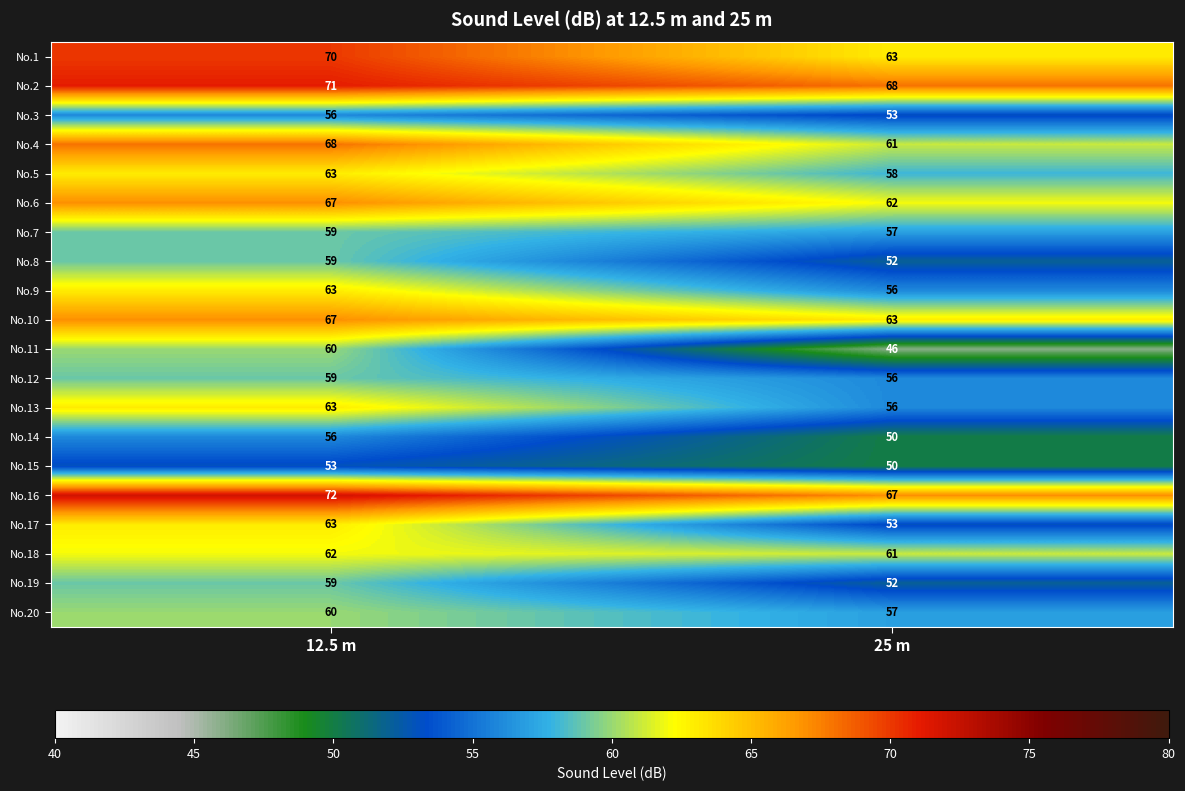

The No.12 series shows 82 at 25 m. True or false?

False